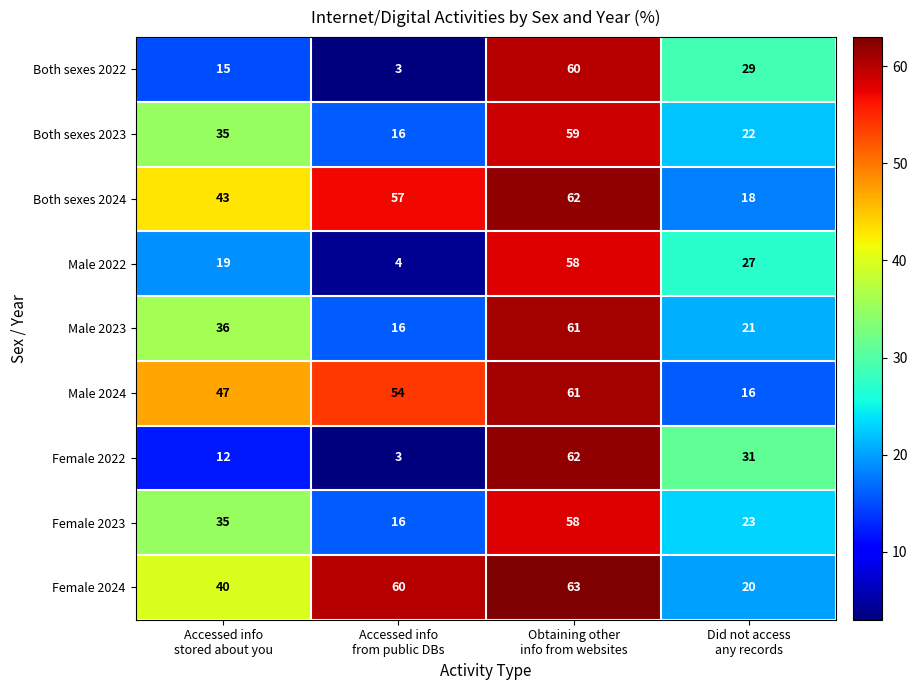

At which category does the chart reach its peak across all series?

Obtaining other
info from websites